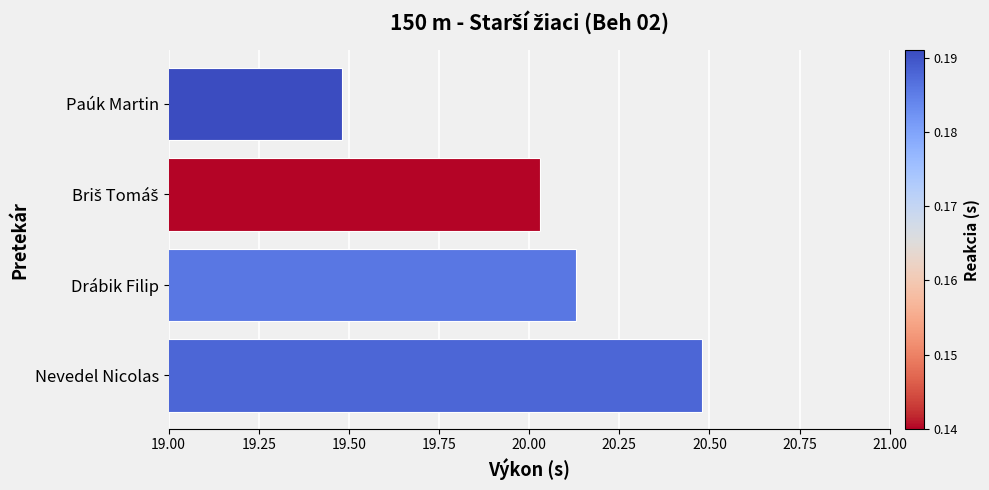

True or false: the data shows 20.5 at Nevedel Nicolas.

True